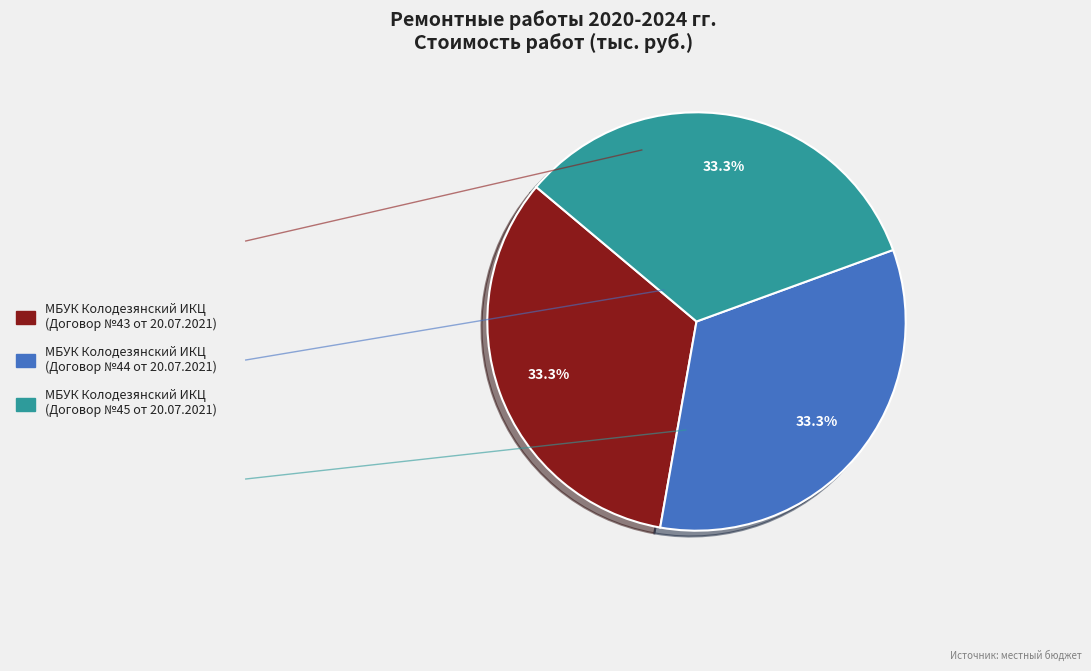

Is there a majority slice in this chart?

No